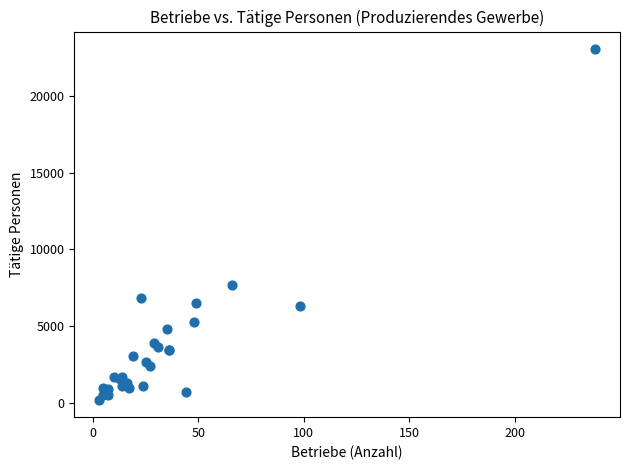

What Y value in the scatter plot is closest to 11639?

7697